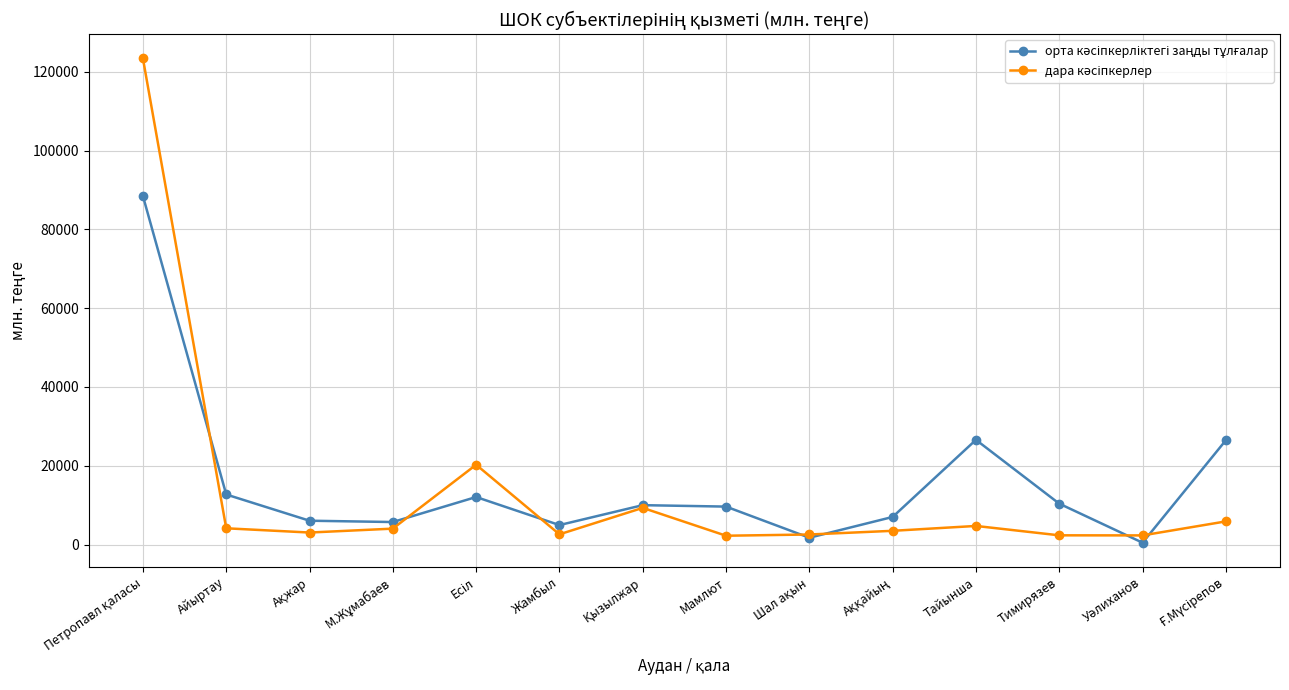

What is the label of the 3rd point from the right?

Тимирязев